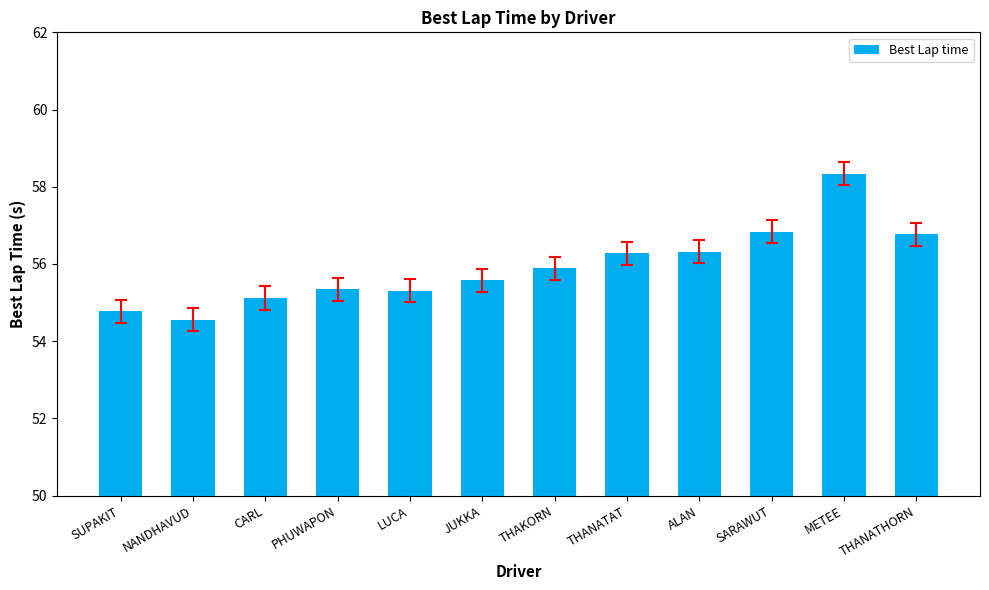

What is the difference between the values at THANATHORN and SUPAKIT?

2.0